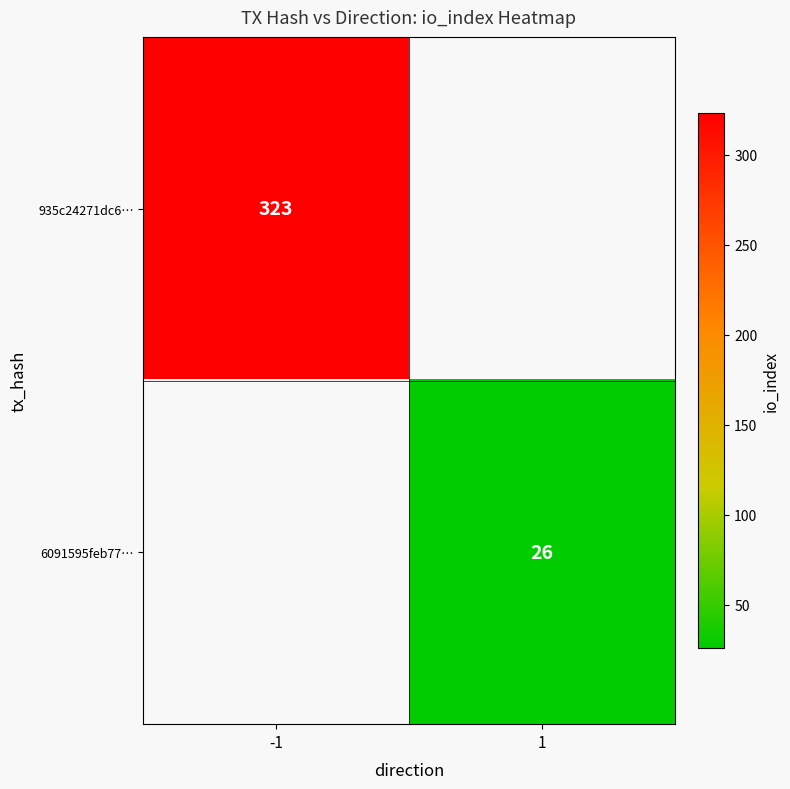

How many distinct data groups are displayed?

2